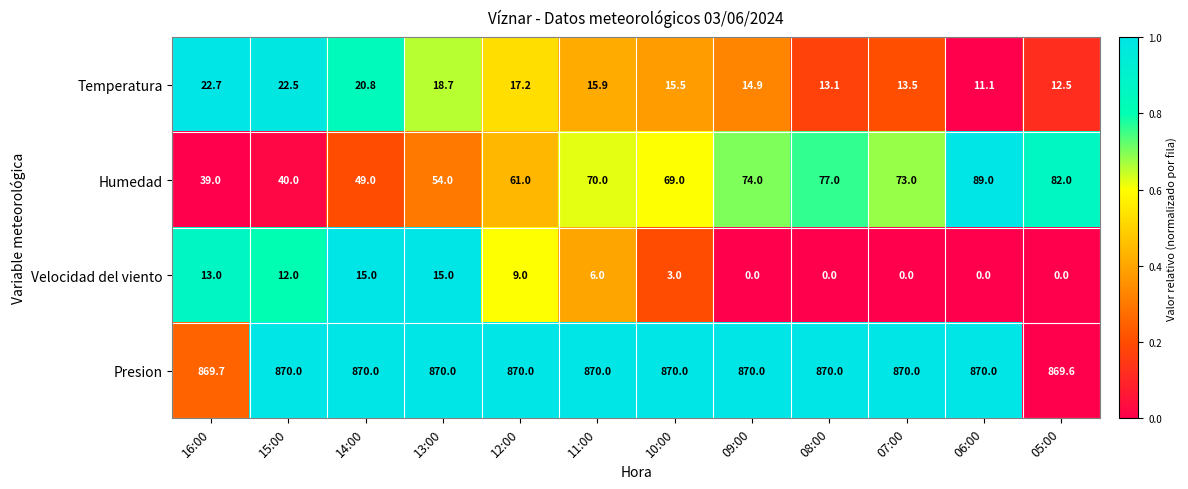

What is the difference between the second highest and minimum values in the Humedad series?

43.0